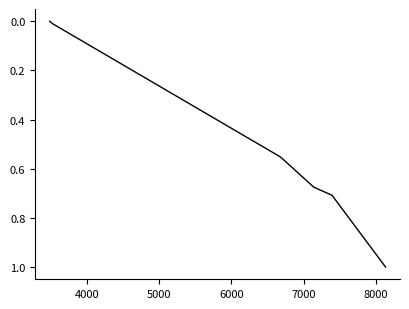

How many values exceed 0?

8